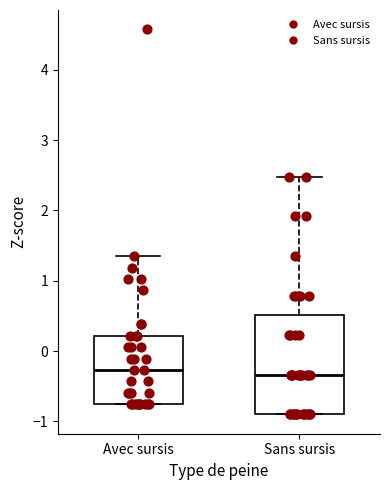

Reading left to right, read every box against the y-axis: the position of its median line, the range the box covers, and the ends of its whiskers. The values are not printed on the chart, so give them approximately, as read against the axis.

Avec sursis: median -0.3, box -0.8 to 0.2, whiskers -0.8 to 1.3
Sans sursis: median -0.3, box -0.9 to 0.5, whiskers -0.9 to 2.5